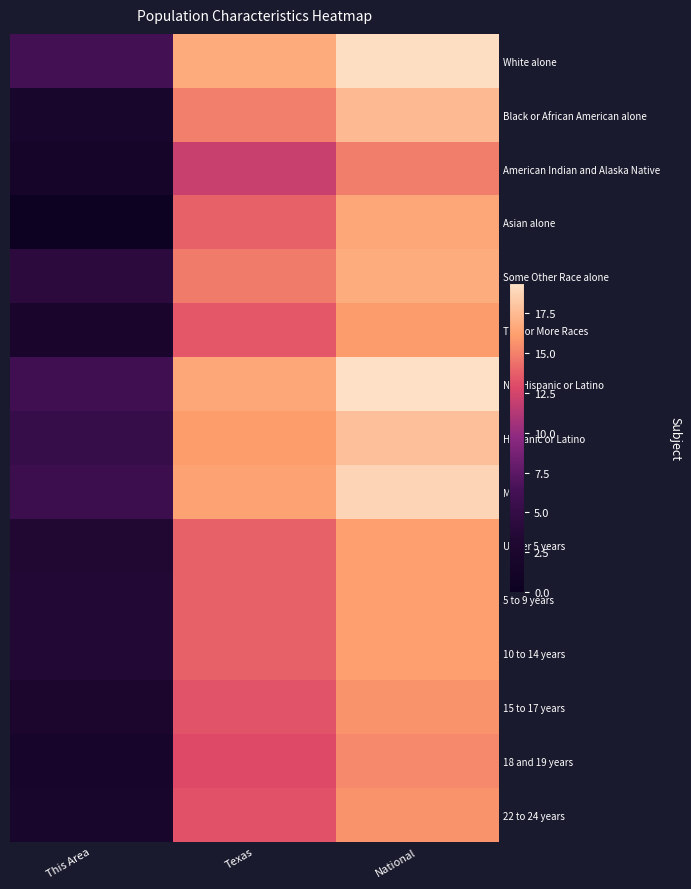

Rank the series by their maximum value, from lowest to highest.

American Indian and Alaska Native, 18 and 19 years, 22 to 24 years, 15 to 17 years, Two or More Races, Under 5 years, 5 to 9 years, 10 to 14 years, Asian alone, Some Other Race alone, Black or African American alone, Hispanic or Latino, Male, White alone, Not Hispanic or Latino